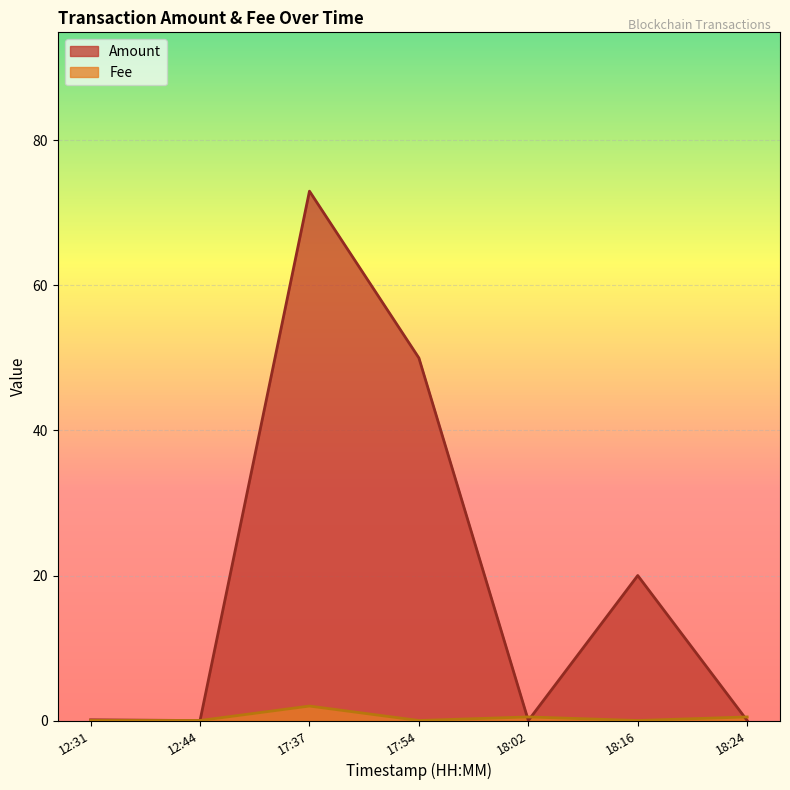

What position from the left is 2019-08-05 17:54:43?

4